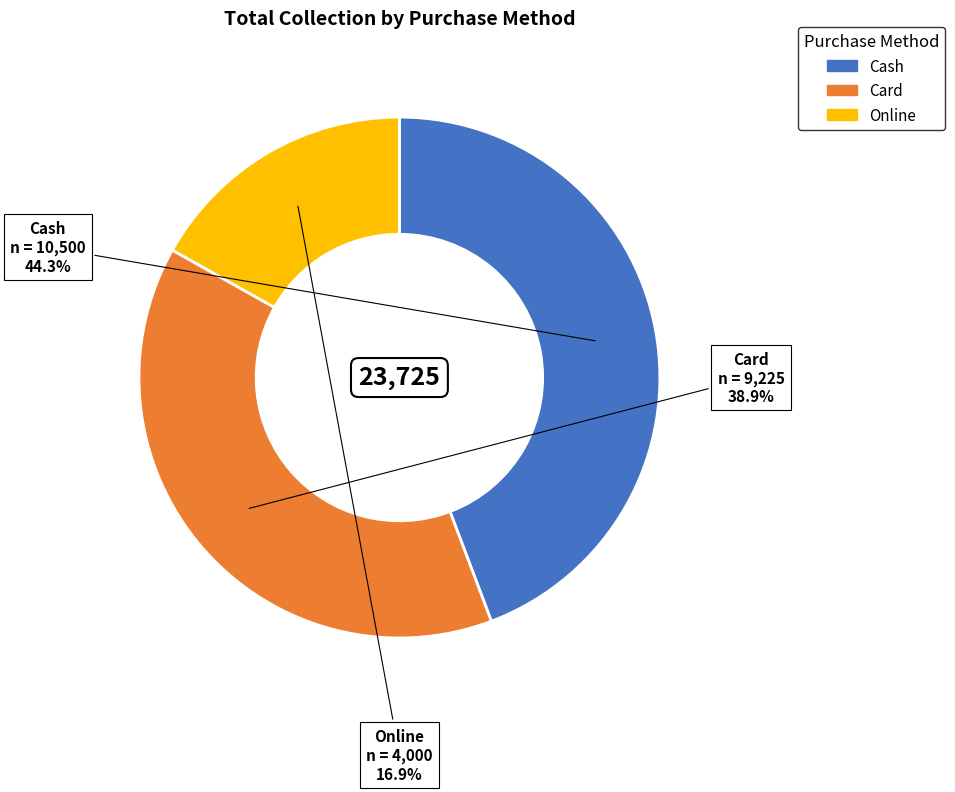

What is the largest slice in the pie chart?

Cash